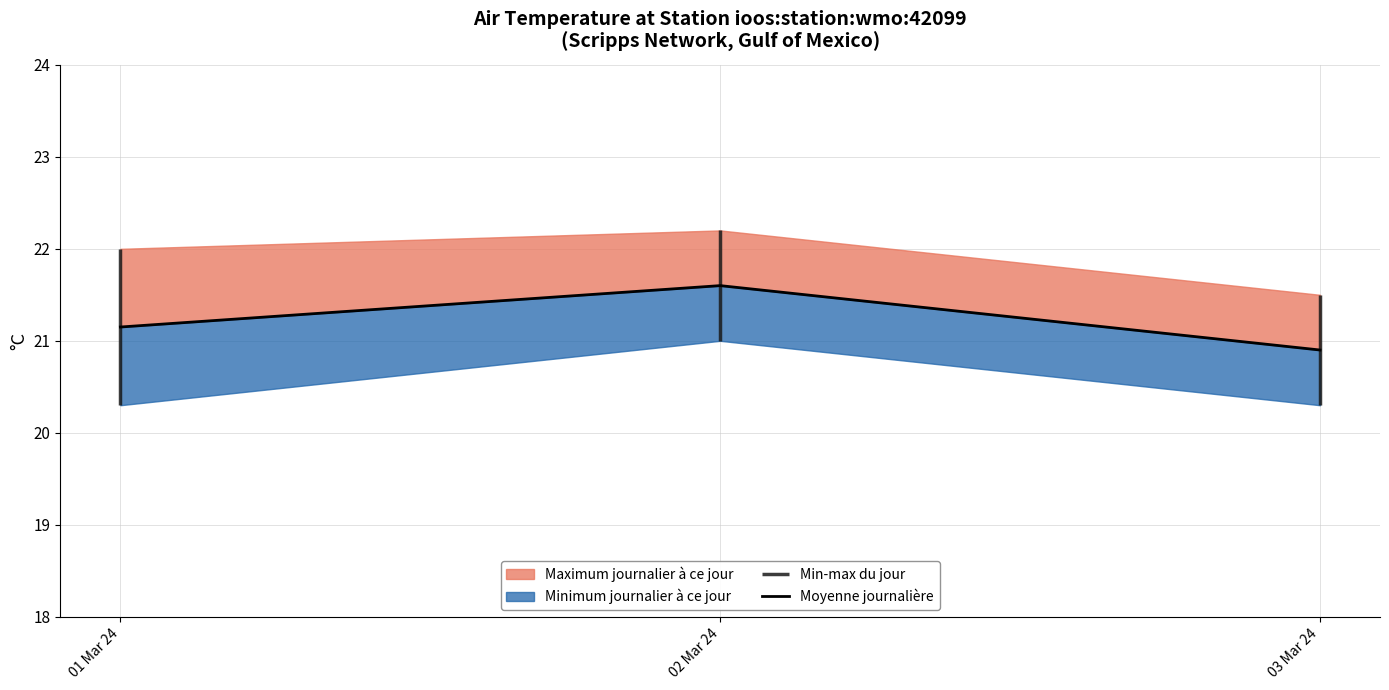

What is the sum of all values?

63.6